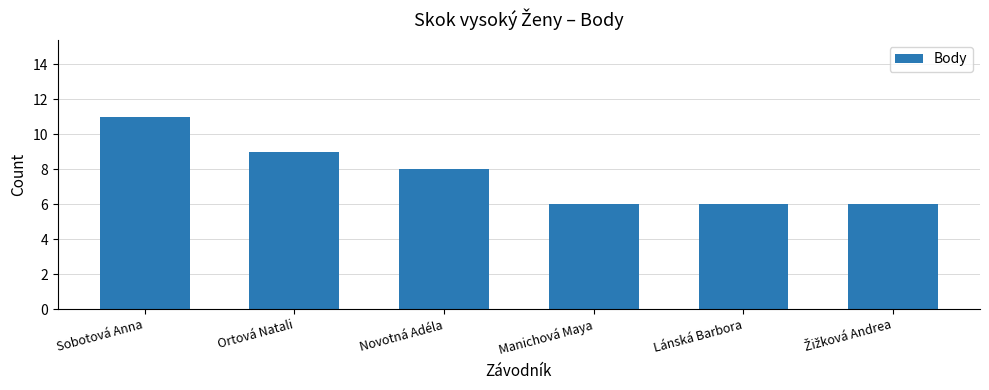

True or false: the data shows 9 at Ortová Natali.

True